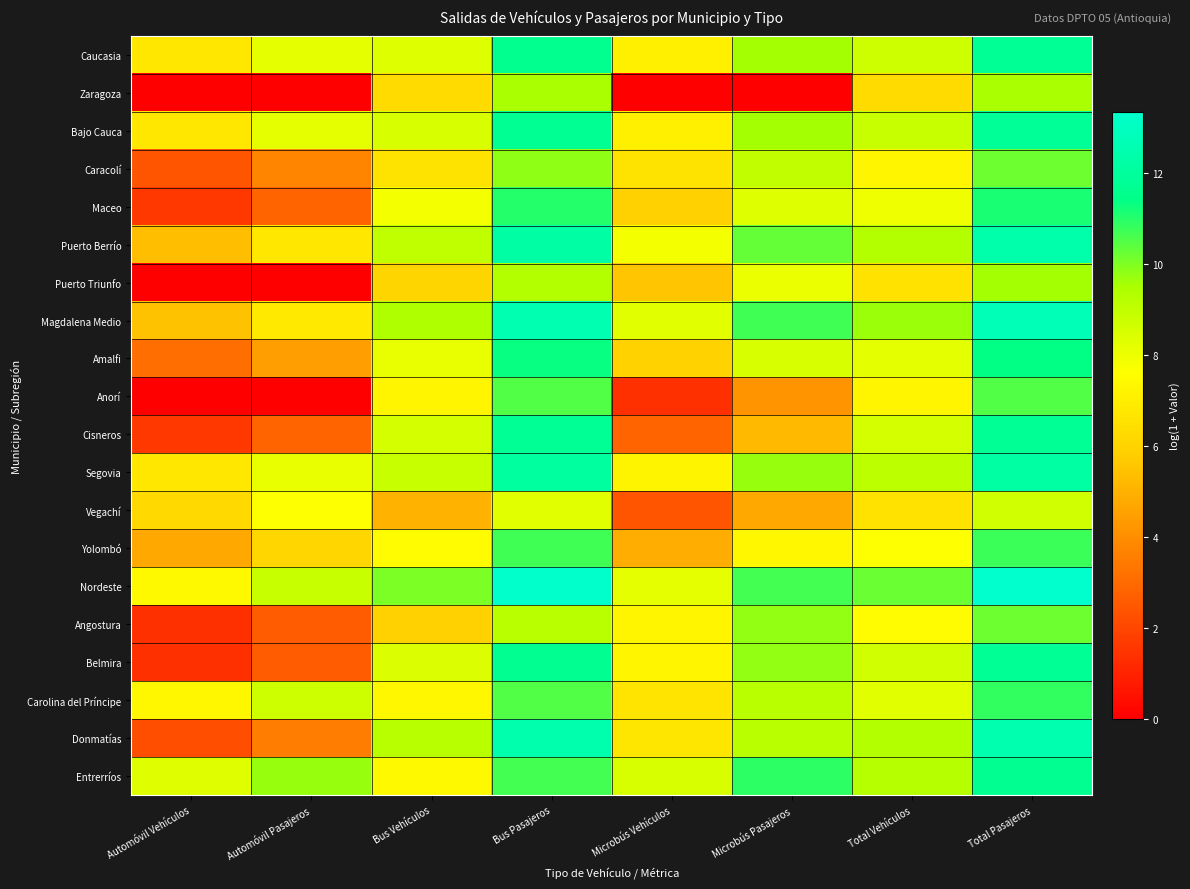

Reading left to right, extract all data points from this chart.

Caucasia: Automóvil Vehículos=6.8	Automóvil Pasajeros=8.2	Bus Vehículos=8.4	Bus Pasajeros=11.6	Microbús Vehículos=7.1	Microbús Pasajeros=9.6	Total Vehículos=8.8	Total Pasajeros=11.7
Zaragoza: Automóvil Vehículos=0.0	Automóvil Pasajeros=0.0	Bus Vehículos=6.3	Bus Pasajeros=9.5	Microbús Vehículos=0.0	Microbús Pasajeros=0.0	Total Vehículos=6.3	Total Pasajeros=9.5
Bajo Cauca: Automóvil Vehículos=6.8	Automóvil Pasajeros=8.2	Bus Vehículos=8.5	Bus Pasajeros=11.7	Microbús Vehículos=7.1	Microbús Pasajeros=9.6	Total Vehículos=8.8	Total Pasajeros=11.8
Caracolí: Automóvil Vehículos=2.4	Automóvil Pasajeros=3.7	Bus Vehículos=6.6	Bus Pasajeros=9.8	Microbús Vehículos=6.6	Microbús Pasajeros=9.0	Total Vehículos=7.3	Total Pasajeros=10.2
Maceo: Automóvil Vehículos=1.6	Automóvil Pasajeros=2.8	Bus Vehículos=7.8	Bus Pasajeros=11.0	Microbús Vehículos=5.9	Microbús Pasajeros=8.4	Total Vehículos=8.0	Total Pasajeros=11.1
Puerto Berrío: Automóvil Vehículos=5.4	Automóvil Pasajeros=6.7	Bus Vehículos=9.0	Bus Pasajeros=12.2	Microbús Vehículos=7.8	Microbús Pasajeros=10.3	Total Vehículos=9.3	Total Pasajeros=12.4
Puerto Triunfo: Automóvil Vehículos=0.0	Automóvil Pasajeros=0.0	Bus Vehículos=6.1	Bus Pasajeros=9.3	Microbús Vehículos=5.6	Microbús Pasajeros=8.0	Total Vehículos=6.6	Total Pasajeros=9.6
Magdalena Medio: Automóvil Vehículos=5.4	Automóvil Pasajeros=6.8	Bus Vehículos=9.4	Bus Pasajeros=12.6	Microbús Vehículos=8.3	Microbús Pasajeros=10.7	Total Vehículos=9.7	Total Pasajeros=12.8
Amalfi: Automóvil Vehículos=3.1	Automóvil Pasajeros=4.4	Bus Vehículos=8.1	Bus Pasajeros=11.3	Microbús Vehículos=6.0	Microbús Pasajeros=8.5	Total Vehículos=8.2	Total Pasajeros=11.4
Anorí: Automóvil Vehículos=0.0	Automóvil Pasajeros=0.0	Bus Vehículos=7.3	Bus Pasajeros=10.5	Microbús Vehículos=1.4	Microbús Pasajeros=4.2	Total Vehículos=7.3	Total Pasajeros=10.5
Cisneros: Automóvil Vehículos=1.6	Automóvil Pasajeros=2.8	Bus Vehículos=8.6	Bus Pasajeros=11.8	Microbús Vehículos=2.8	Microbús Pasajeros=5.3	Total Vehículos=8.6	Total Pasajeros=11.8
Segovia: Automóvil Vehículos=6.7	Automóvil Pasajeros=8.1	Bus Vehículos=8.8	Bus Pasajeros=12.1	Microbús Vehículos=7.2	Microbús Pasajeros=9.7	Total Vehículos=9.1	Total Pasajeros=12.2
Vegachí: Automóvil Vehículos=6.2	Automóvil Pasajeros=7.6	Bus Vehículos=5.0	Bus Pasajeros=8.3	Microbús Vehículos=2.4	Microbús Pasajeros=4.8	Total Vehículos=6.5	Total Pasajeros=8.7
Yolombó: Automóvil Vehículos=4.8	Automóvil Pasajeros=6.1	Bus Vehículos=7.5	Bus Pasajeros=10.7	Microbús Vehículos=4.9	Microbús Pasajeros=7.3	Total Vehículos=7.6	Total Pasajeros=10.8
Nordeste: Automóvil Vehículos=7.4	Automóvil Pasajeros=8.8	Bus Vehículos=10.1	Bus Pasajeros=13.3	Microbús Vehículos=8.2	Microbús Pasajeros=10.6	Total Vehículos=10.3	Total Pasajeros=13.4
Angostura: Automóvil Vehículos=1.4	Automóvil Pasajeros=2.6	Bus Vehículos=5.9	Bus Pasajeros=9.1	Microbús Vehículos=7.3	Microbús Pasajeros=9.8	Total Vehículos=7.5	Total Pasajeros=10.2
Belmira: Automóvil Vehículos=1.4	Automóvil Pasajeros=2.6	Bus Vehículos=8.4	Bus Pasajeros=11.6	Microbús Vehículos=7.3	Microbús Pasajeros=9.8	Total Vehículos=8.7	Total Pasajeros=11.8
Carolina del Príncipe: Automóvil Vehículos=7.3	Automóvil Pasajeros=8.7	Bus Vehículos=7.3	Bus Pasajeros=10.5	Microbús Vehículos=6.7	Microbús Pasajeros=9.1	Total Vehículos=8.2	Total Pasajeros=10.9
Donmatías: Automóvil Vehículos=2.2	Automóvil Pasajeros=3.5	Bus Vehículos=9.2	Bus Pasajeros=12.4	Microbús Vehículos=6.7	Microbús Pasajeros=9.2	Total Vehículos=9.3	Total Pasajeros=12.5
Entrerríos: Automóvil Vehículos=8.3	Automóvil Pasajeros=9.7	Bus Vehículos=7.4	Bus Pasajeros=10.6	Microbús Vehículos=8.5	Microbús Pasajeros=10.9	Total Vehículos=9.3	Total Pasajeros=11.7